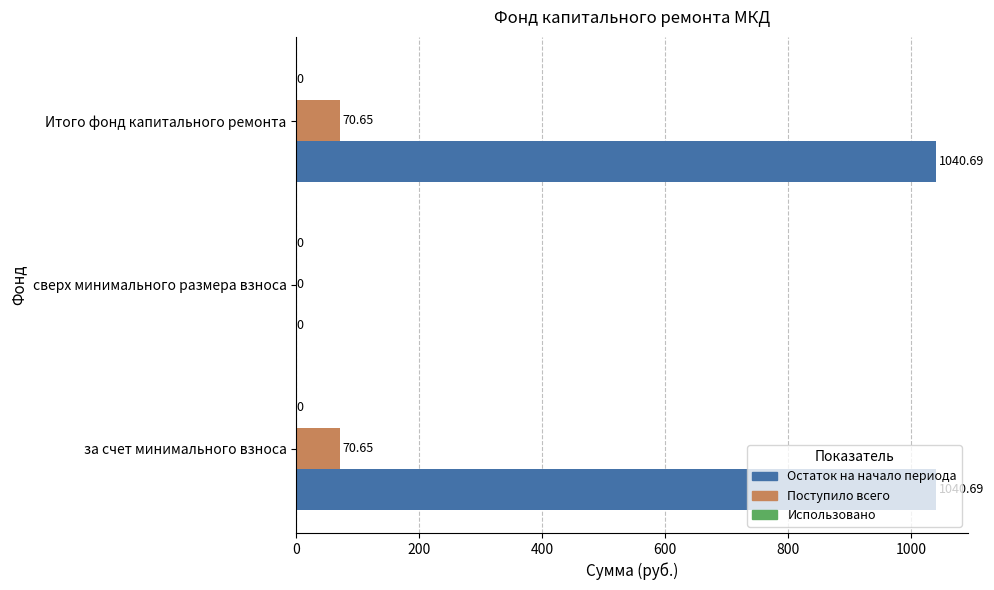

Between за счет минимального взноса and сверх минимального размера взноса, which series saw the biggest shift?

Остаток на начало периода